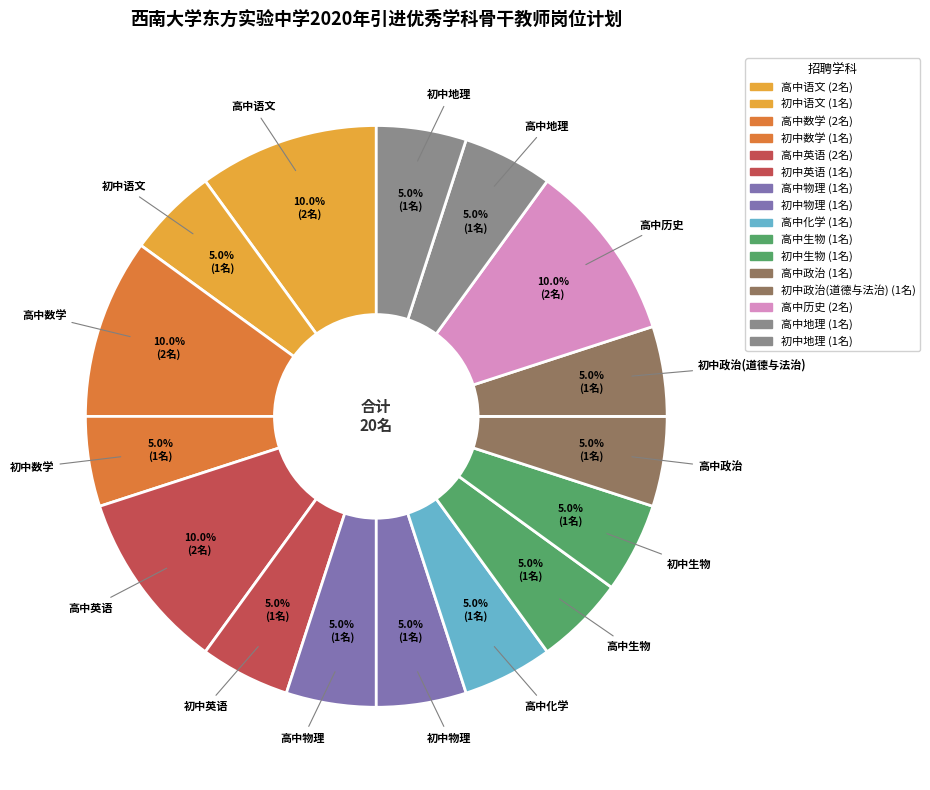

What percentage is the 高中历史 slice, to the nearest percent?

10%